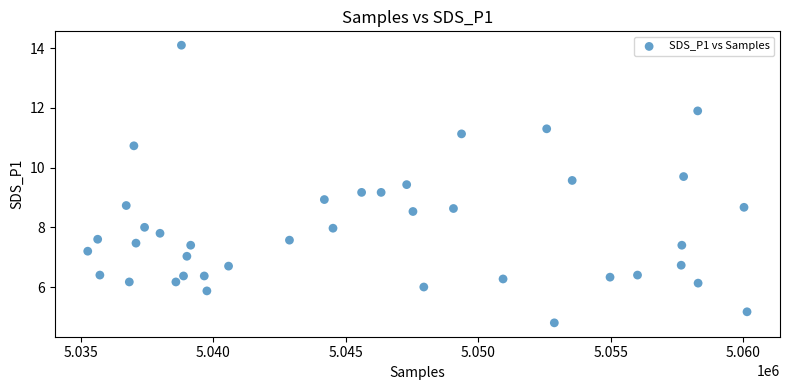

What is the range of Y values (max minus min)?

9.3